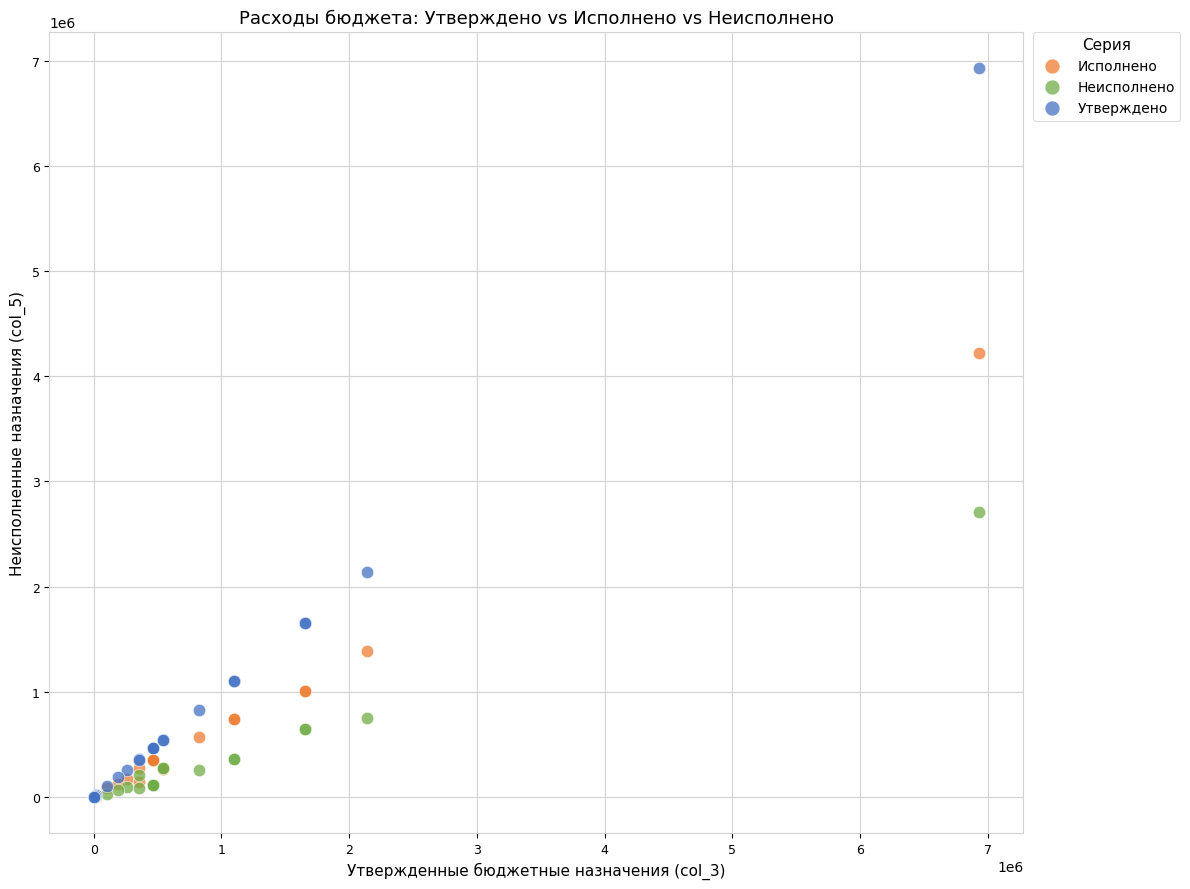

Which series contains the highest Y value?

Утверждено